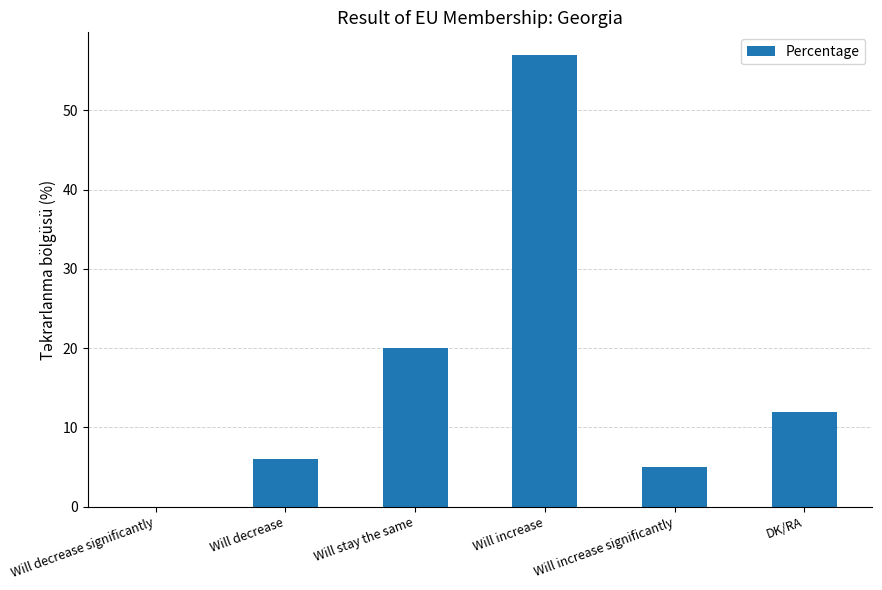

What is the sum of all values?

100